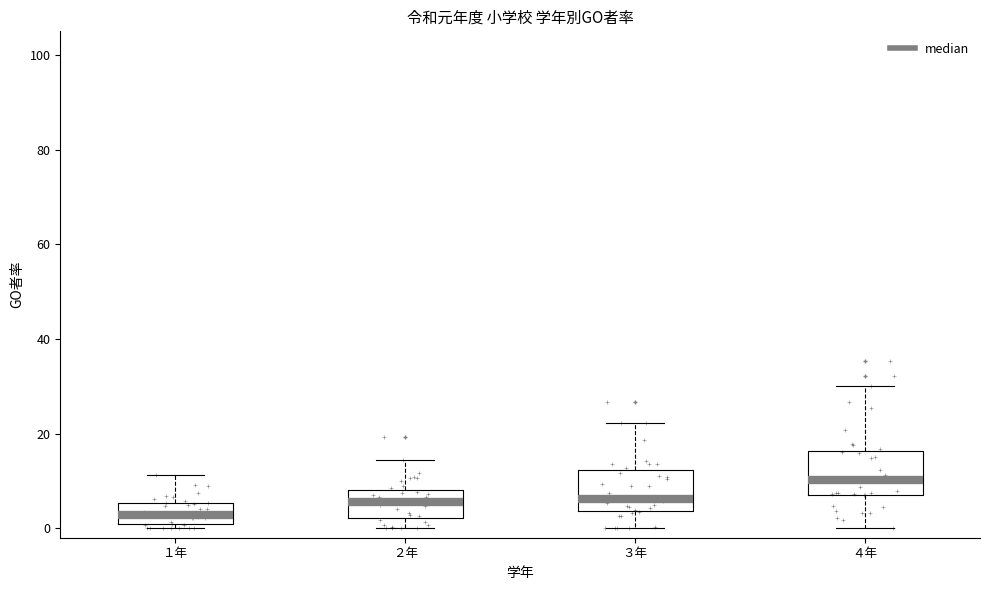

Where does the lower whisker of the box for ２年 end on the y-axis? The values are not printed on the chart, so give them approximately, as read against the axis.

0